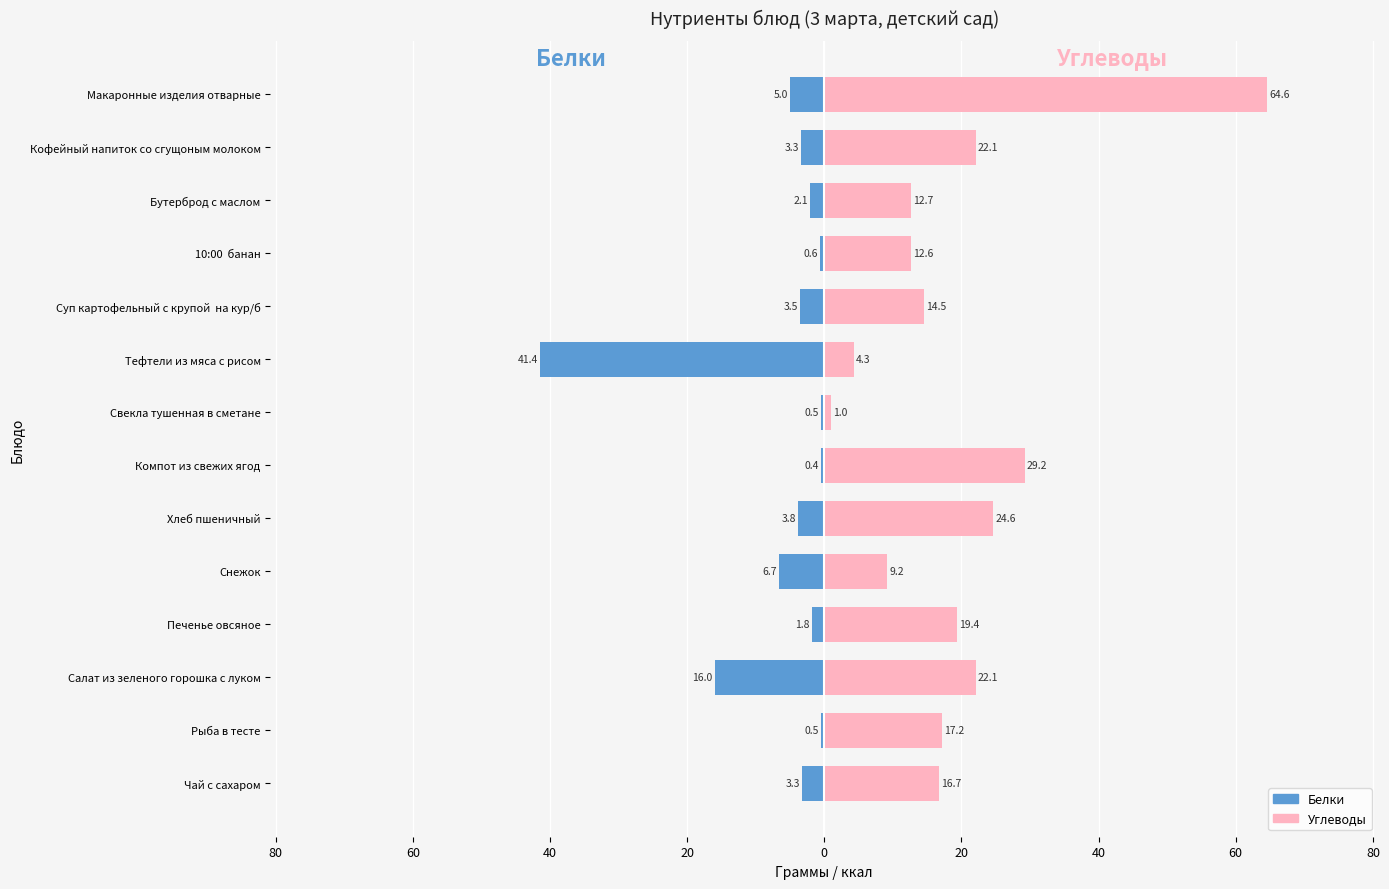

How many data points in Белки are above -3?

6